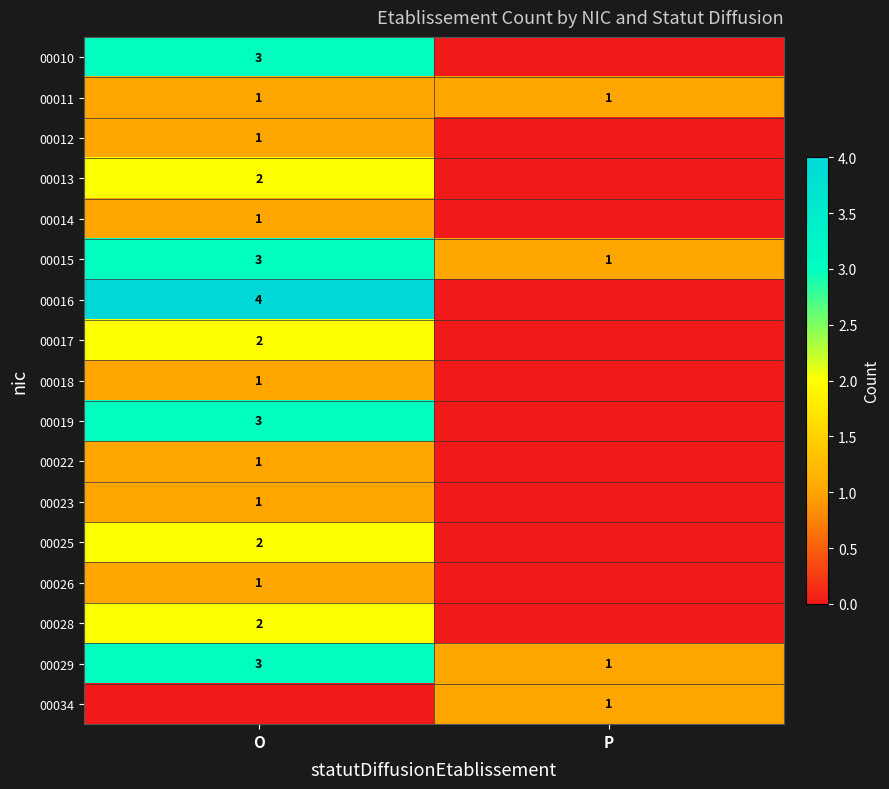

What is the sum of all 00015 values?

4